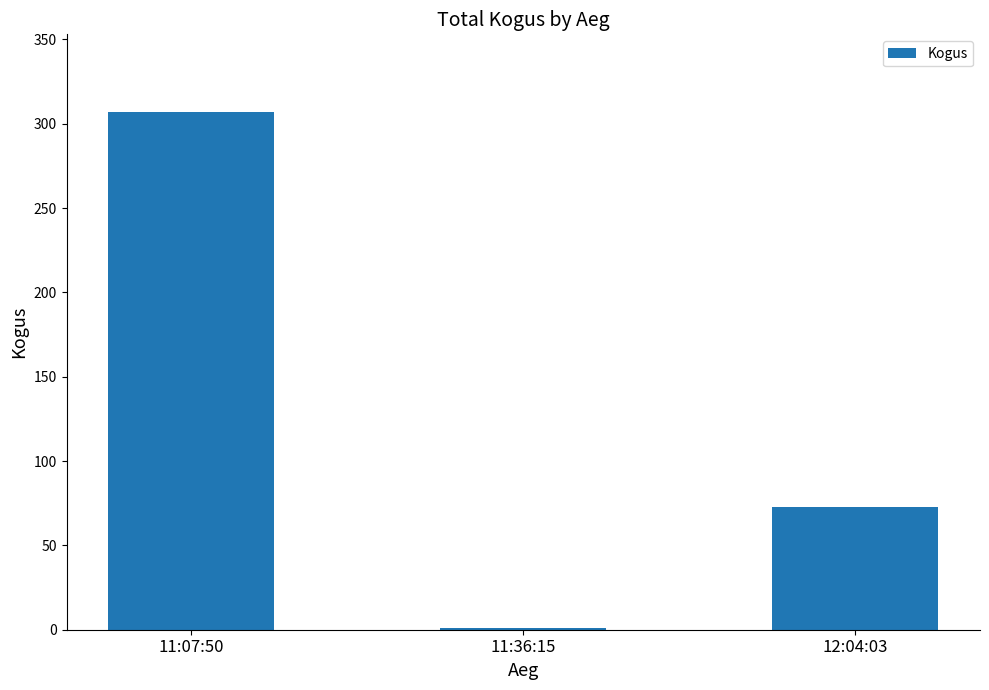

True or false: the data shows 1 at 11:36:15.

True